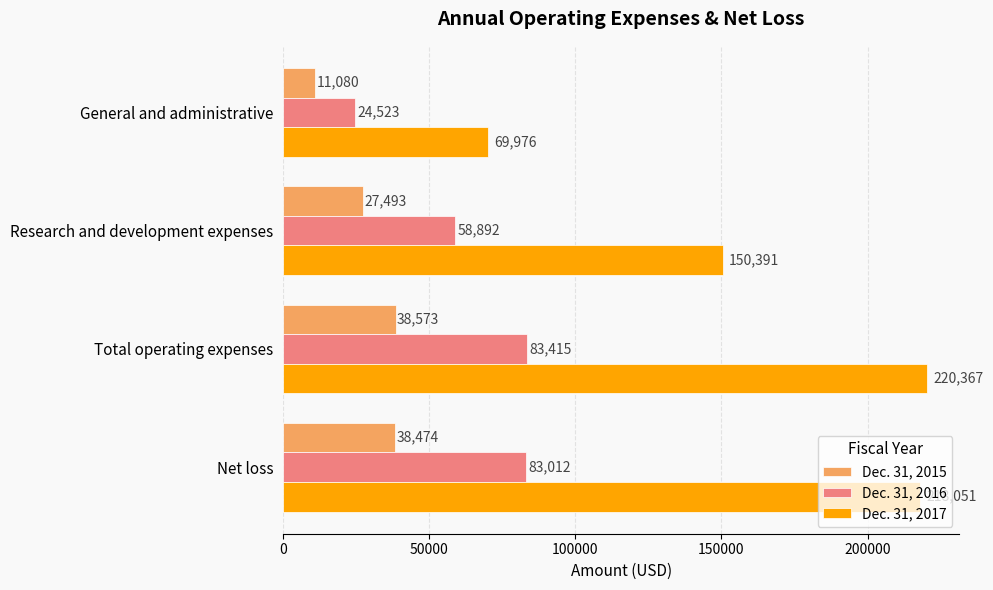

Is it true that Dec. 31, 2017 equals 220367 at Total operating expenses?

True